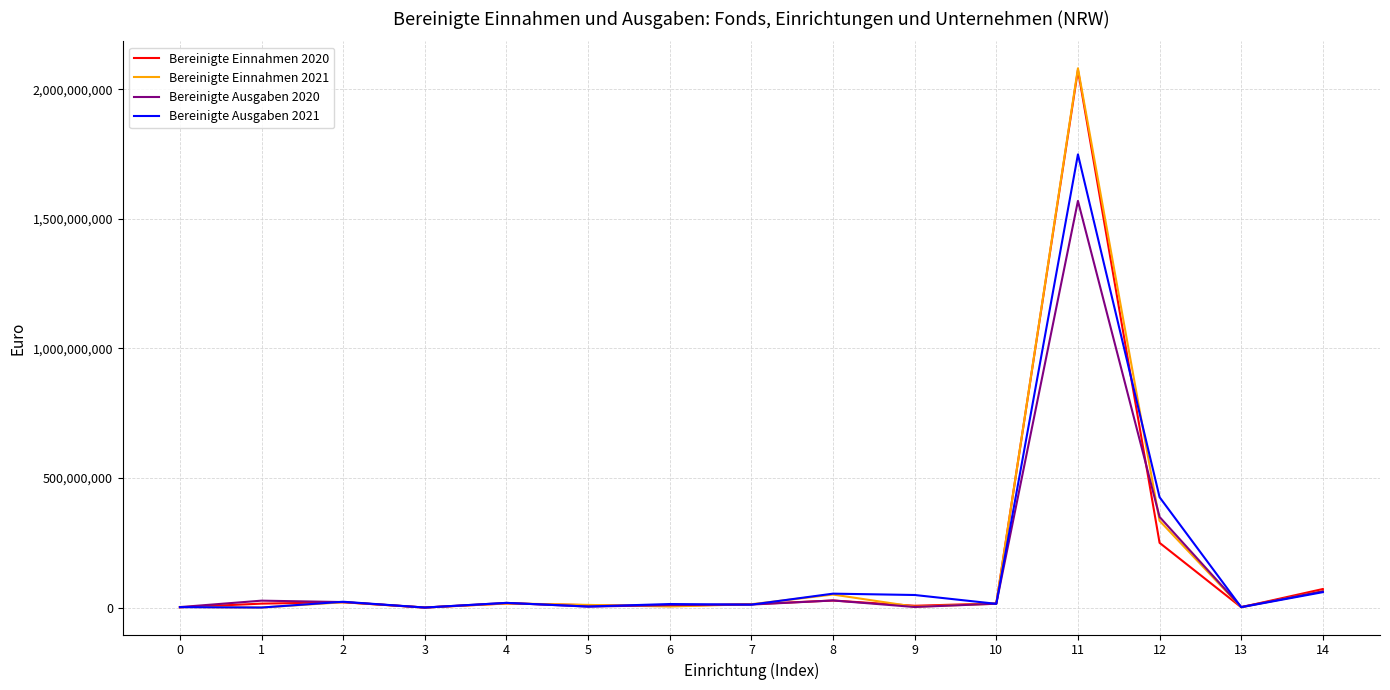

Is it true that Bereinigte Ausgaben 2020 equals 1569792288 at 11?

True